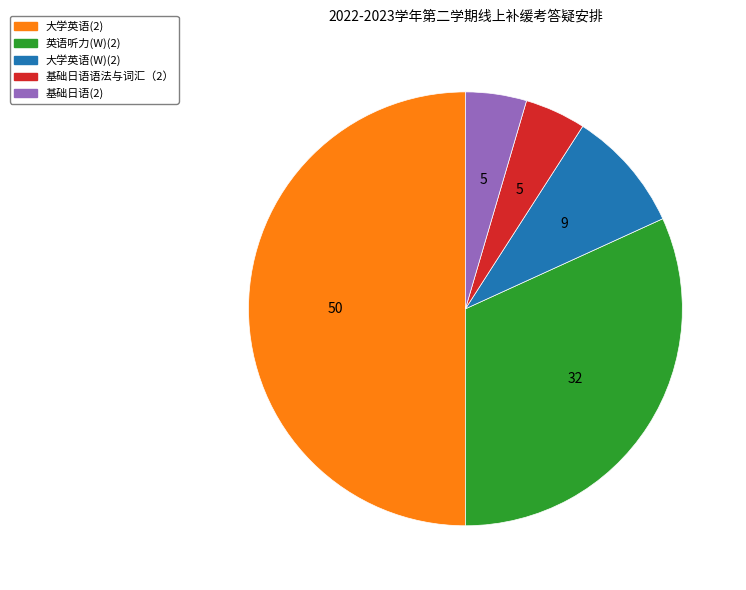

How many segments does this pie chart have?

5